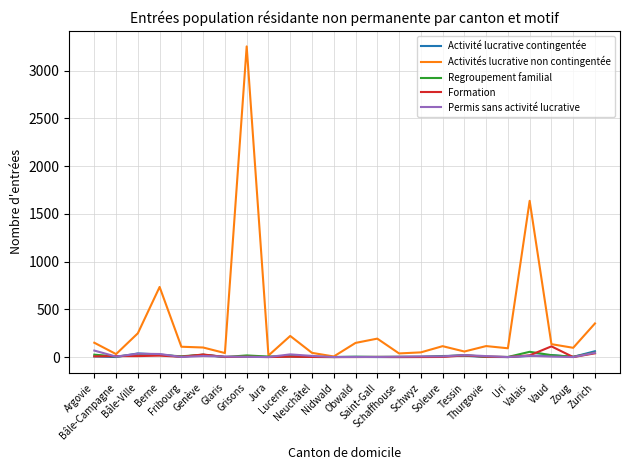

What is the maximum value shown in the chart?

3253